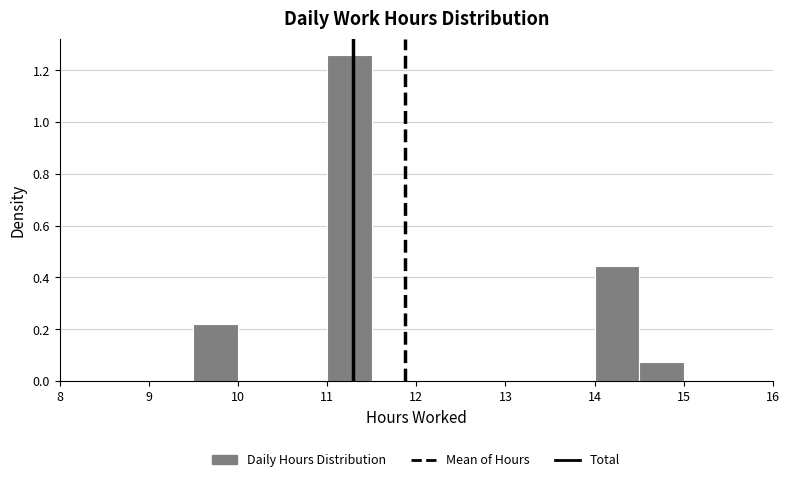

How tall is the bar that spans 11.0 to 11.5 on the x-axis? The values are not printed on the chart, so give them approximately, as read against the axis.

1.26